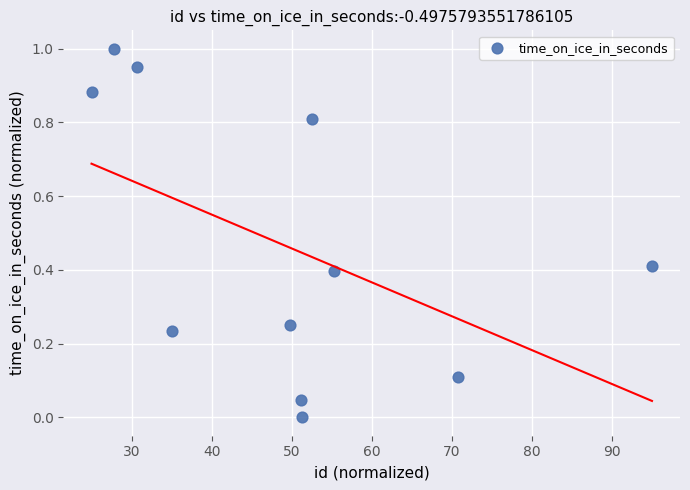

What is the average Y value?

0.5